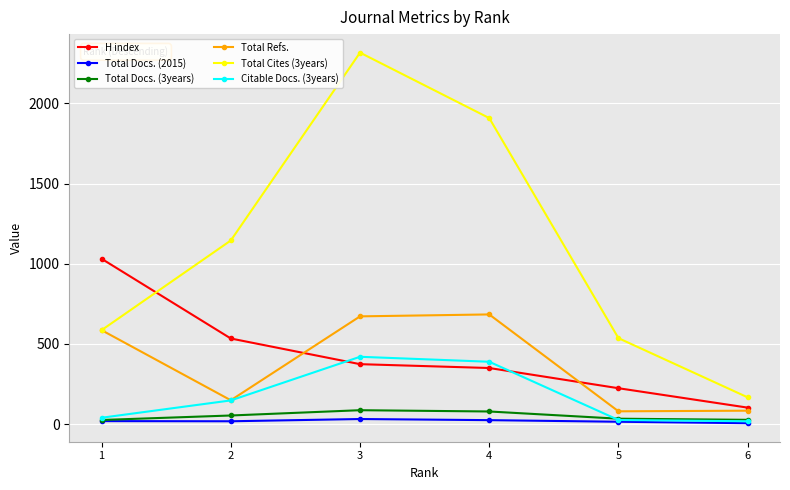

Is it true that Total Docs. (3years) equals 43 at 6?

False